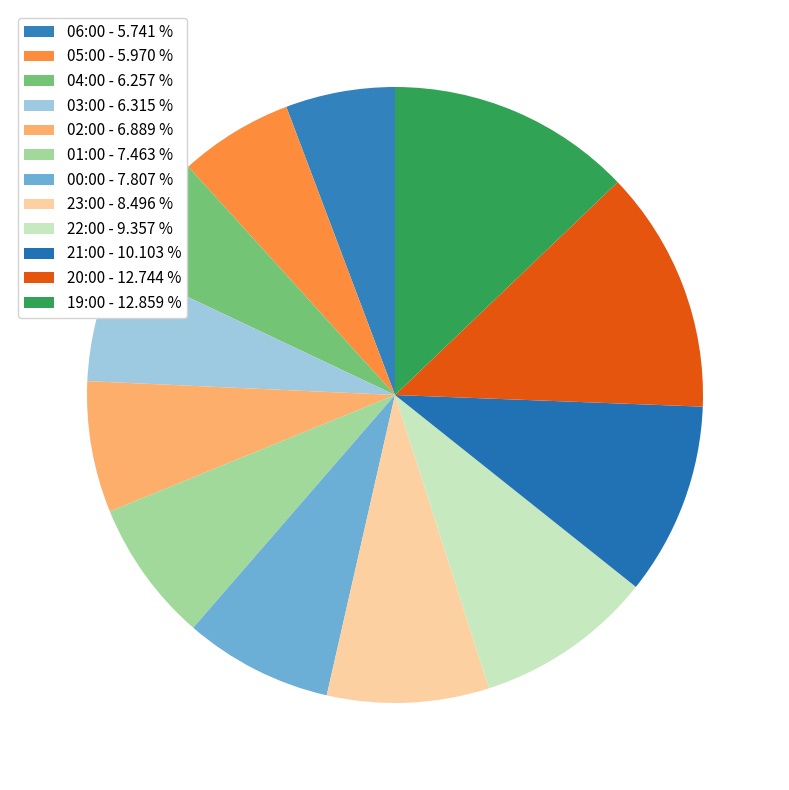

Count the number of slices in the pie.

12